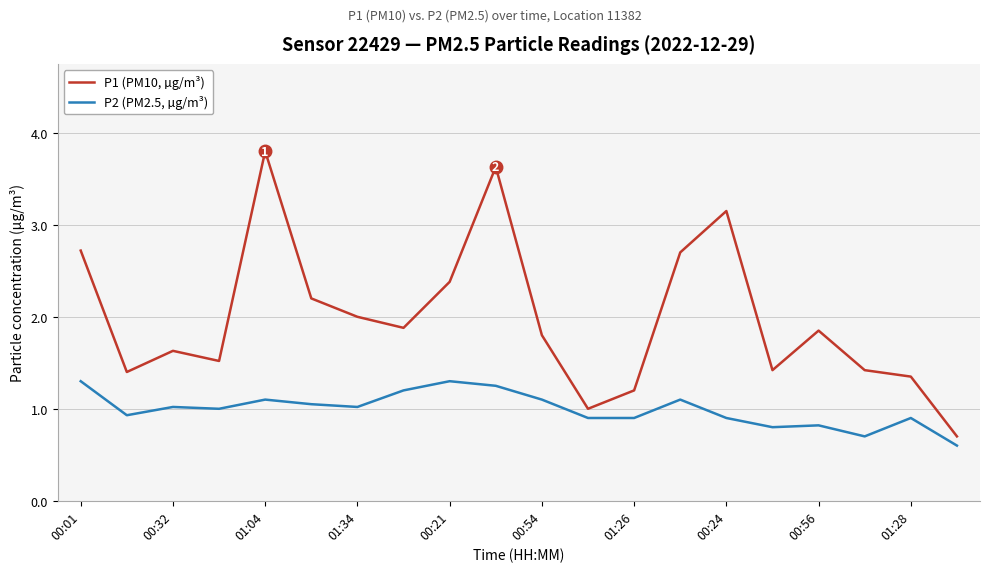

List the series in order of their peak value, lowest first.

P2 (PM2.5, µg/m³), P1 (PM10, µg/m³)